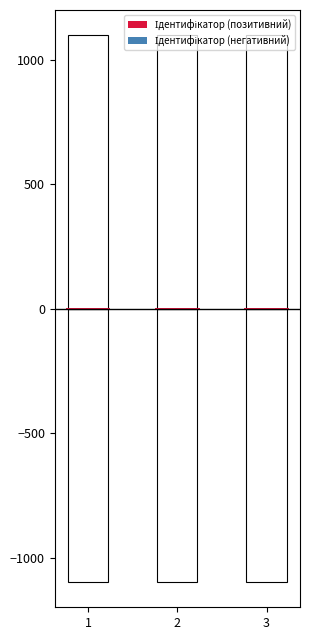

Which has a higher value, 3 or 1?

3